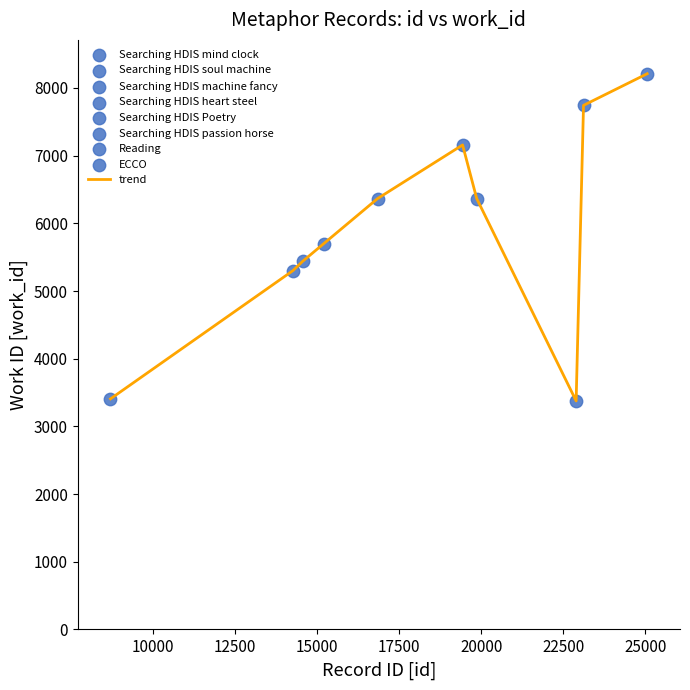

What is the difference between the maximum and minimum values?

4834